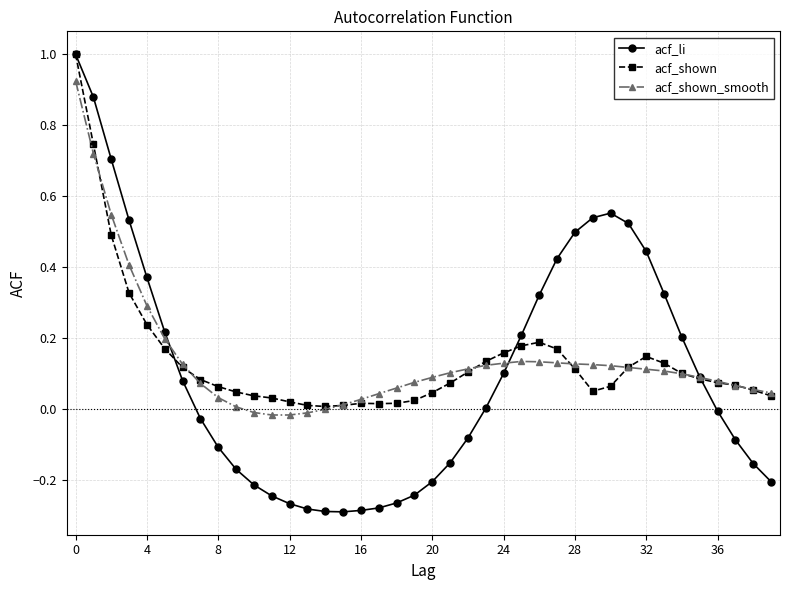

Which series has the widest spread of values?

acf_li